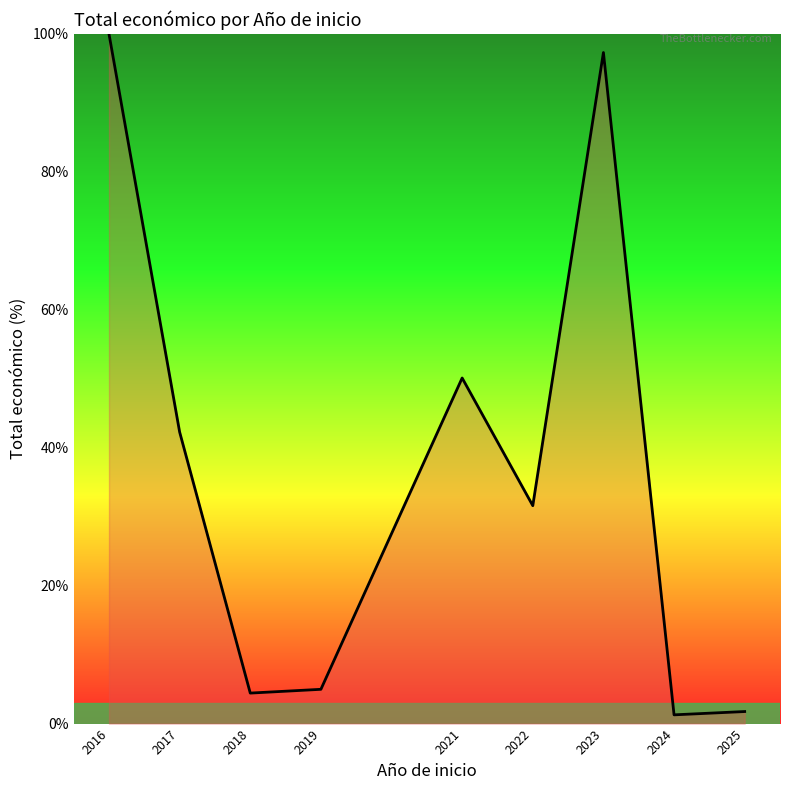

What is the smallest value displayed?

1.3